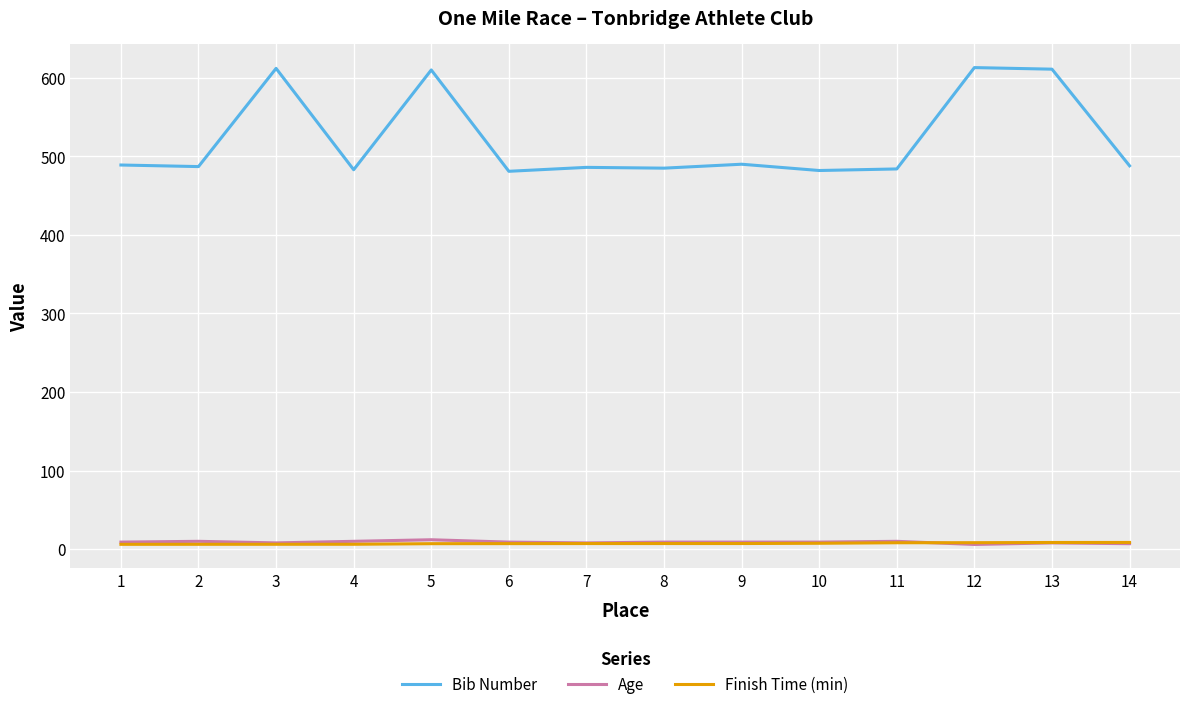

Count the number of categories in the chart.

14